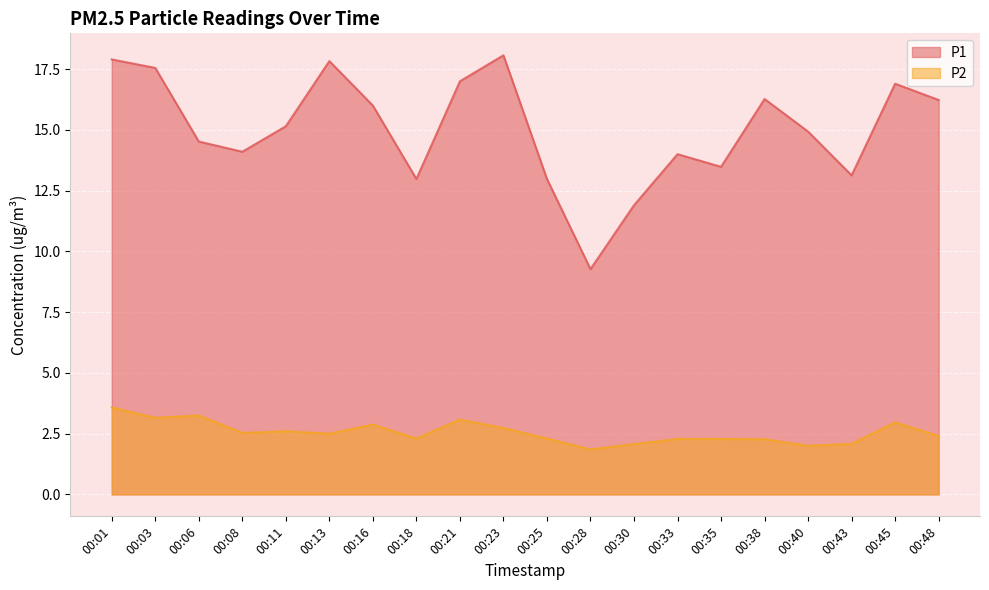

How many lines are shown in the chart?

2